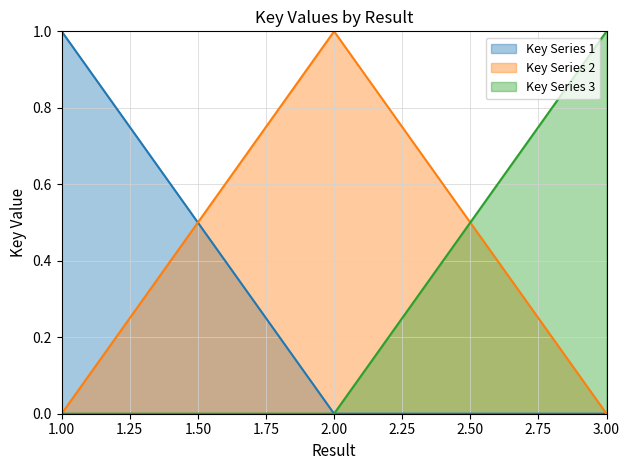

At which label does Key Series 2 reach its peak?

2.00